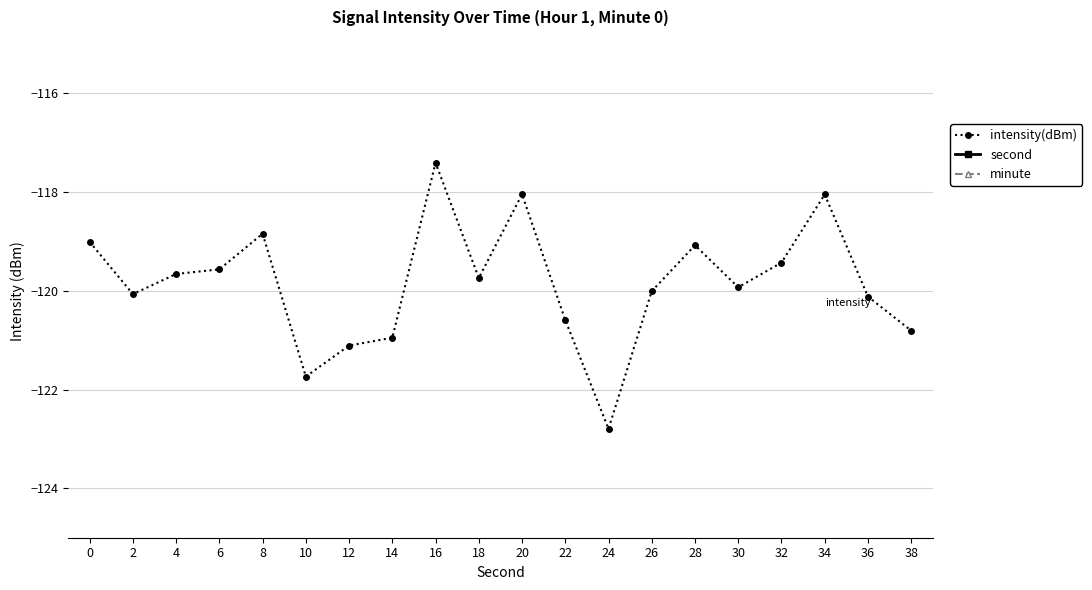

Which series changed the most between 8 and 18?

second